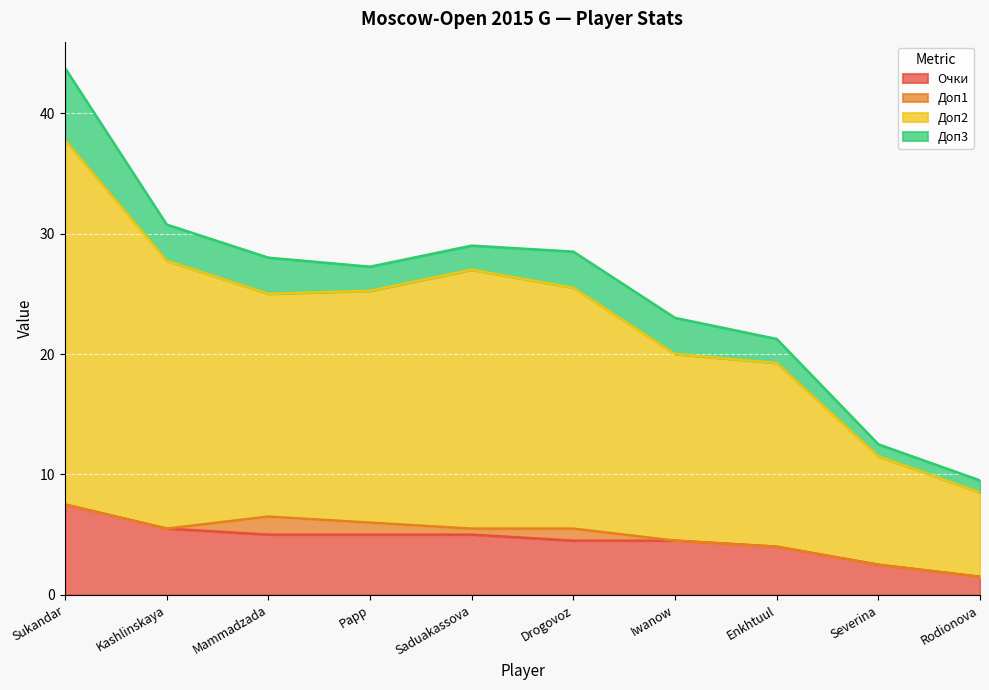

What are all the series names shown in the legend?

Очки, Доп1, Доп2, Доп3